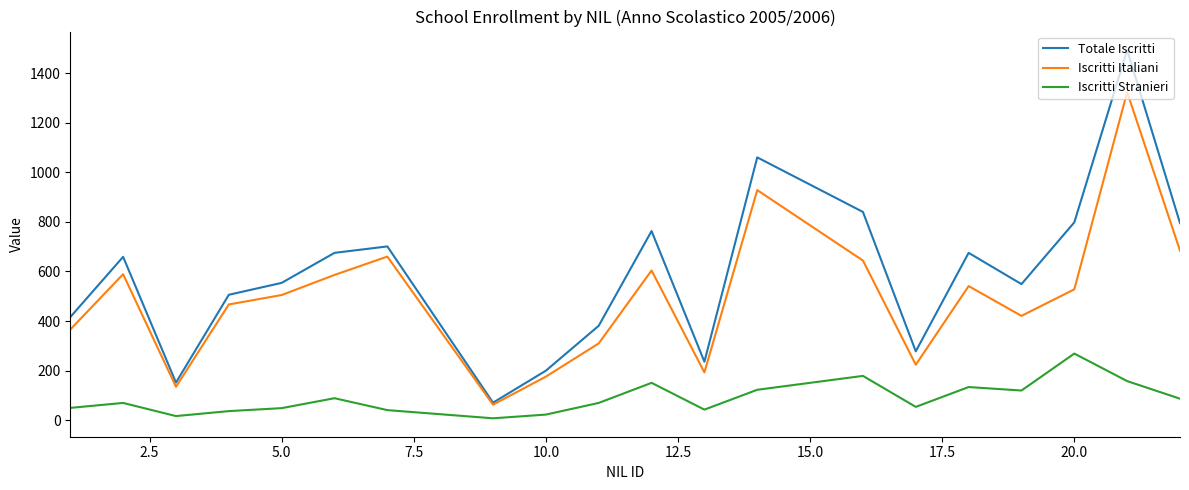

Which series has the largest total across all categories?

Totale Iscritti